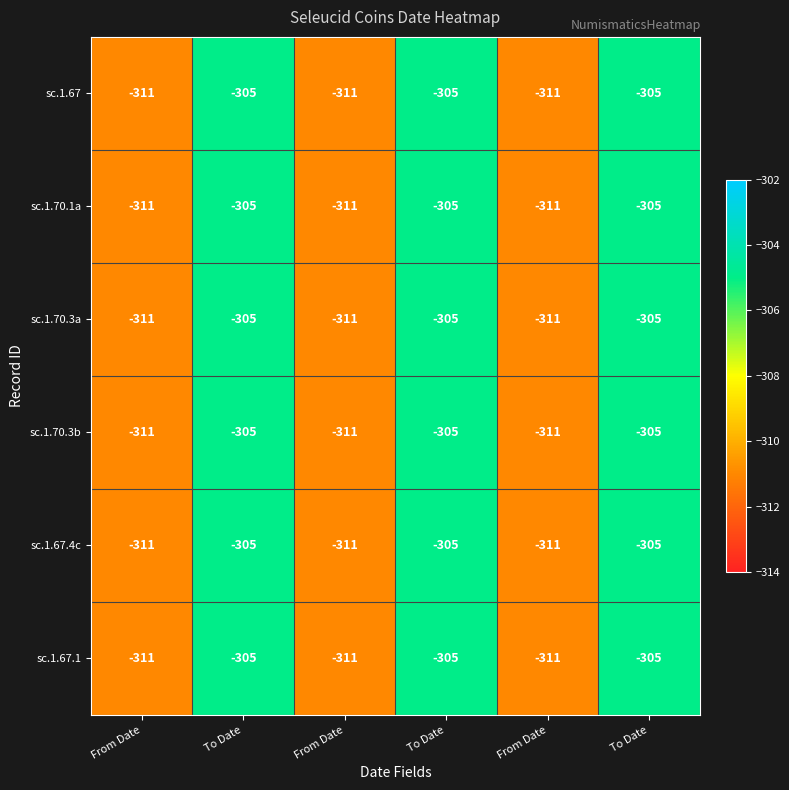

How many series are shown in this chart?

6